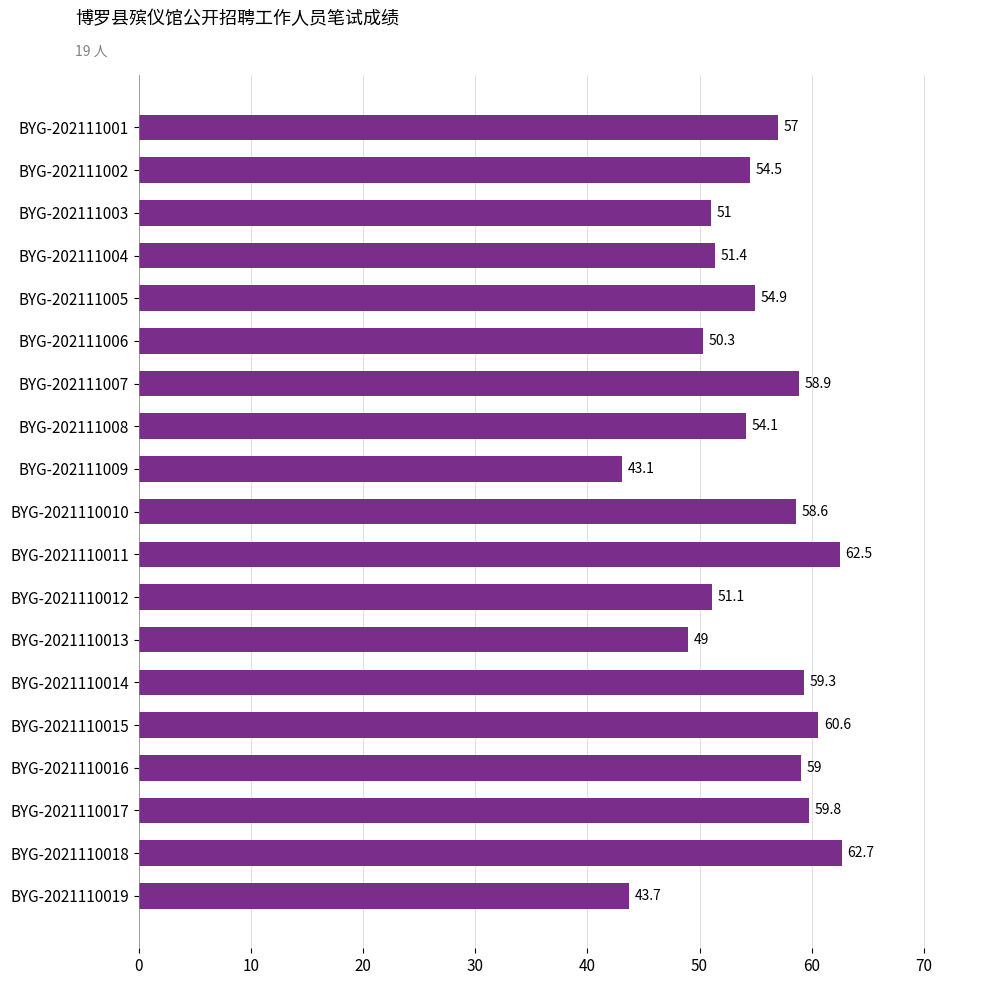

Which label corresponds to the smallest value in the chart?

BYG-202111009